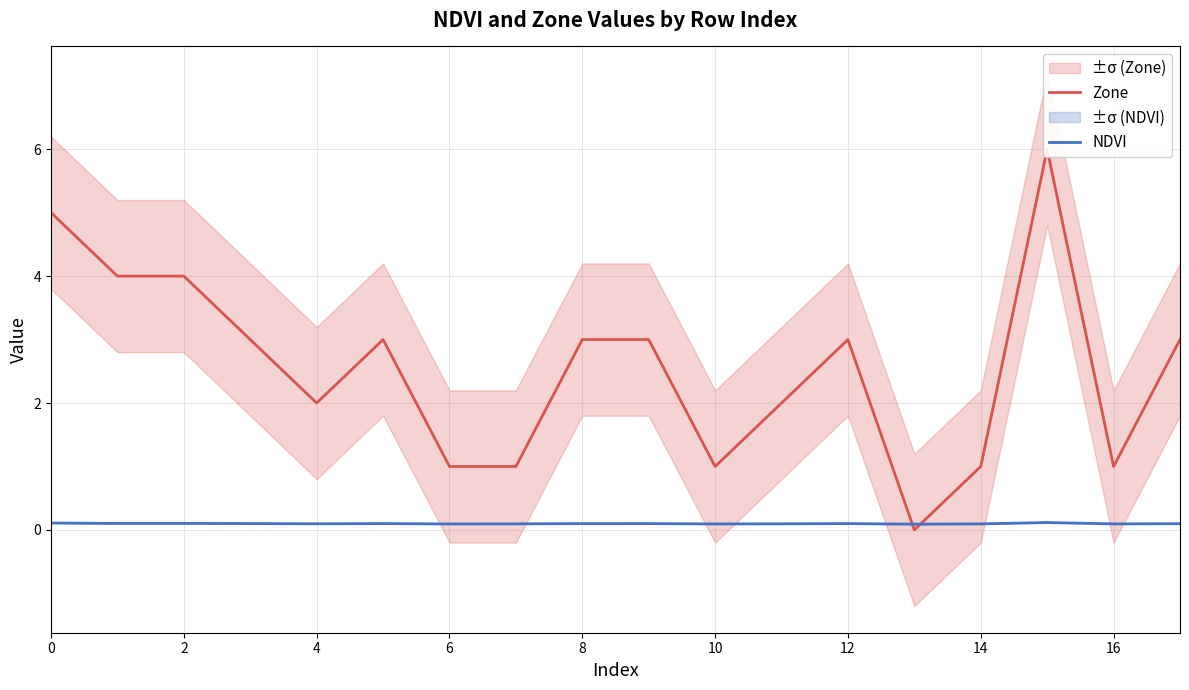

What are all the series names shown in the legend?

Zone, NDVI